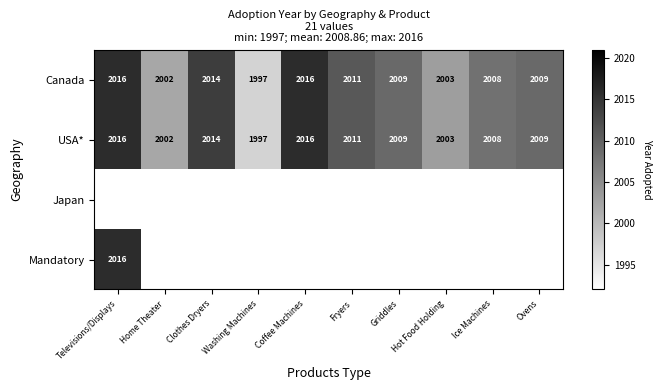

Between Ovens and Ice Machines, which is larger?

Ovens